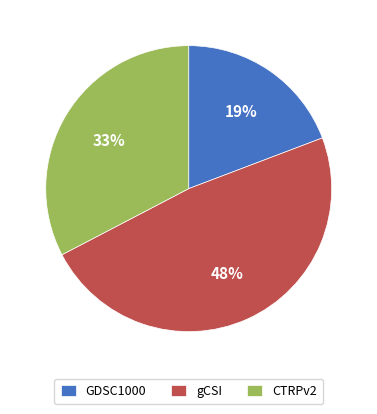

Which category has the biggest portion of the pie?

gCSI